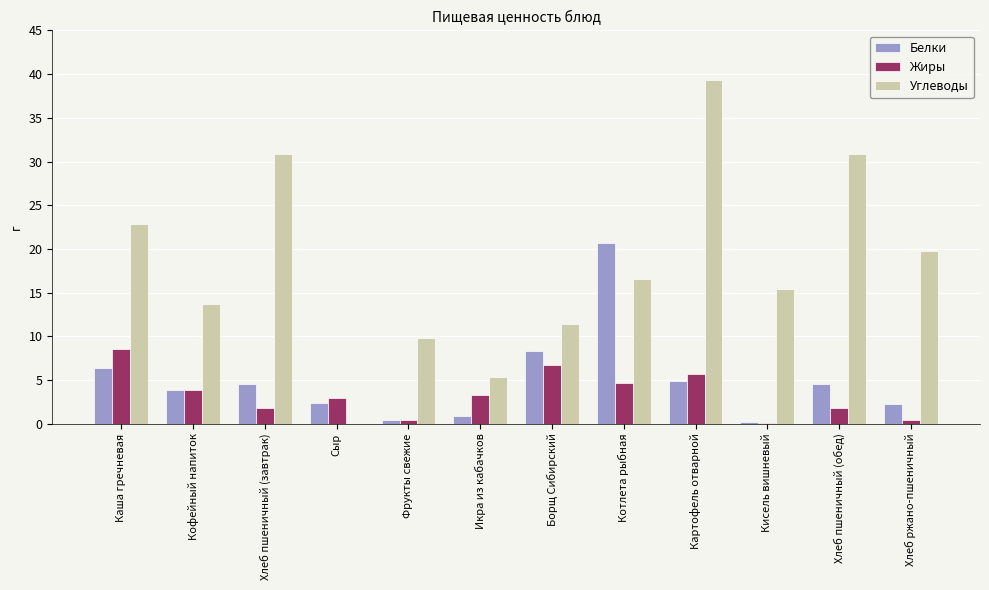

Is the value of Белки at Сыр greater than the value of Углеводы at Картофель отварной?

No